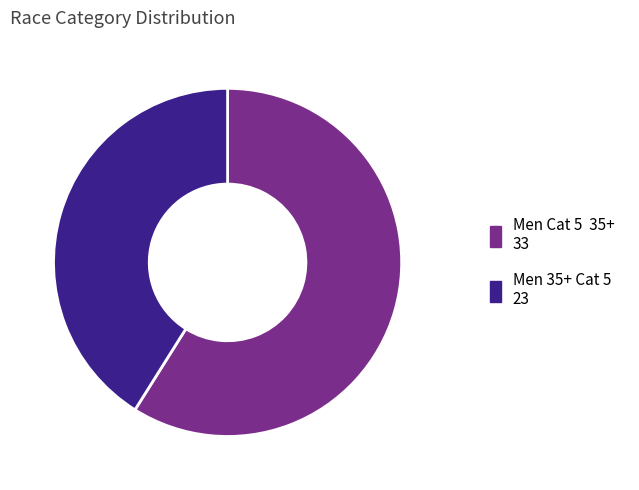

What is the smallest slice in the pie chart?

Men 35+ Cat 5